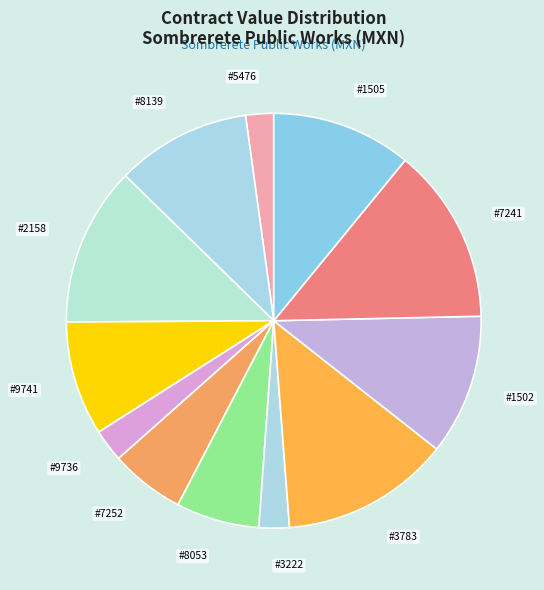

Do #3222 and #7241 together represent more than half of the pie?

No